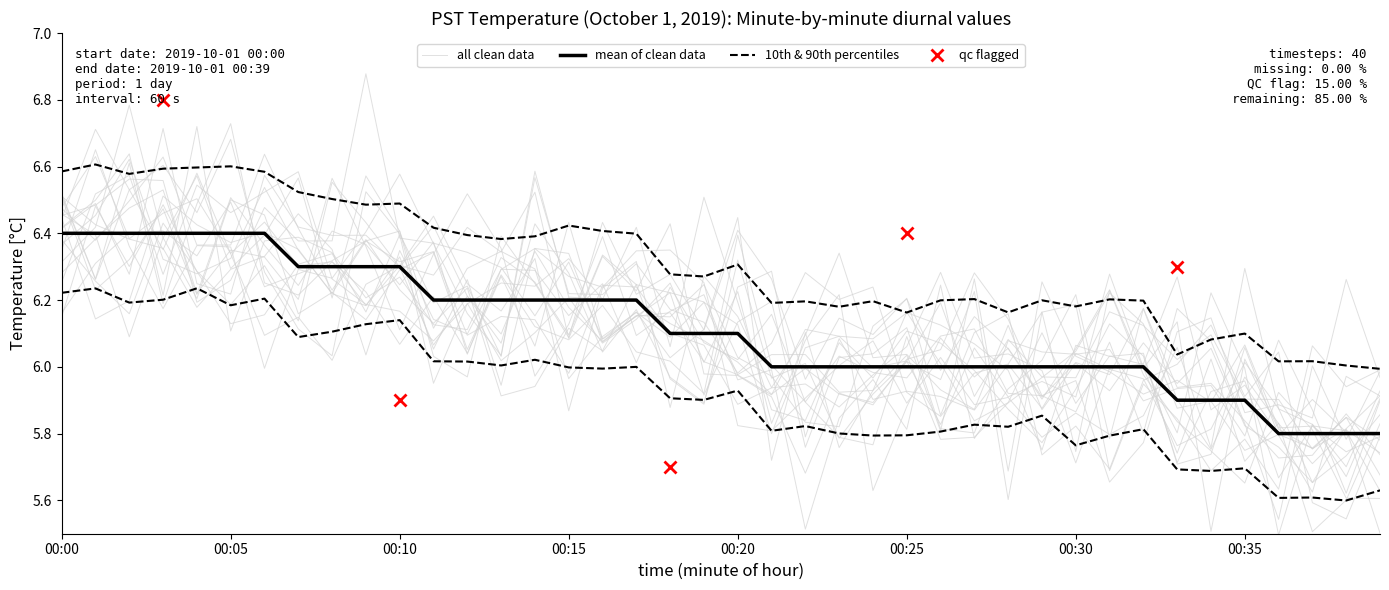

What position from the right is 14?

26